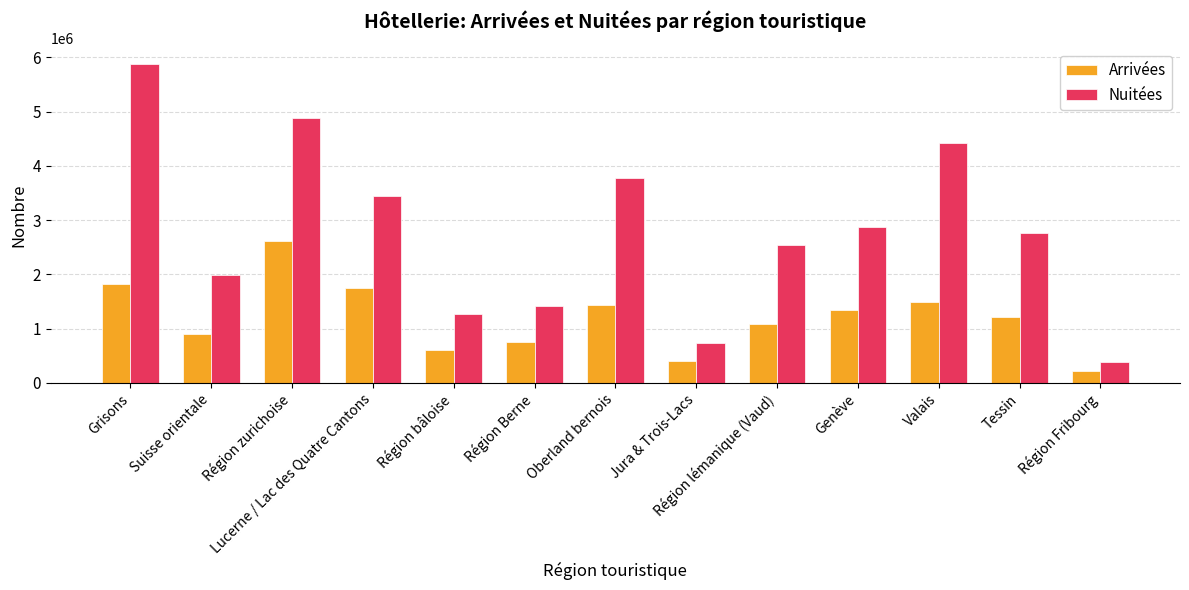

Are the bars horizontal?

No